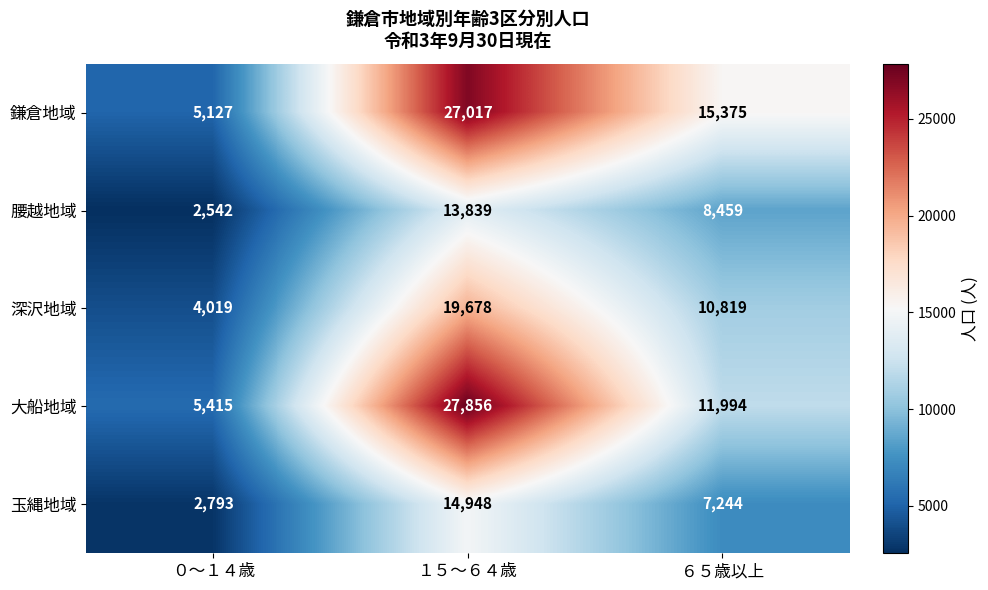

What is the difference between the maximum and minimum values in the 大船地域 series?

22441